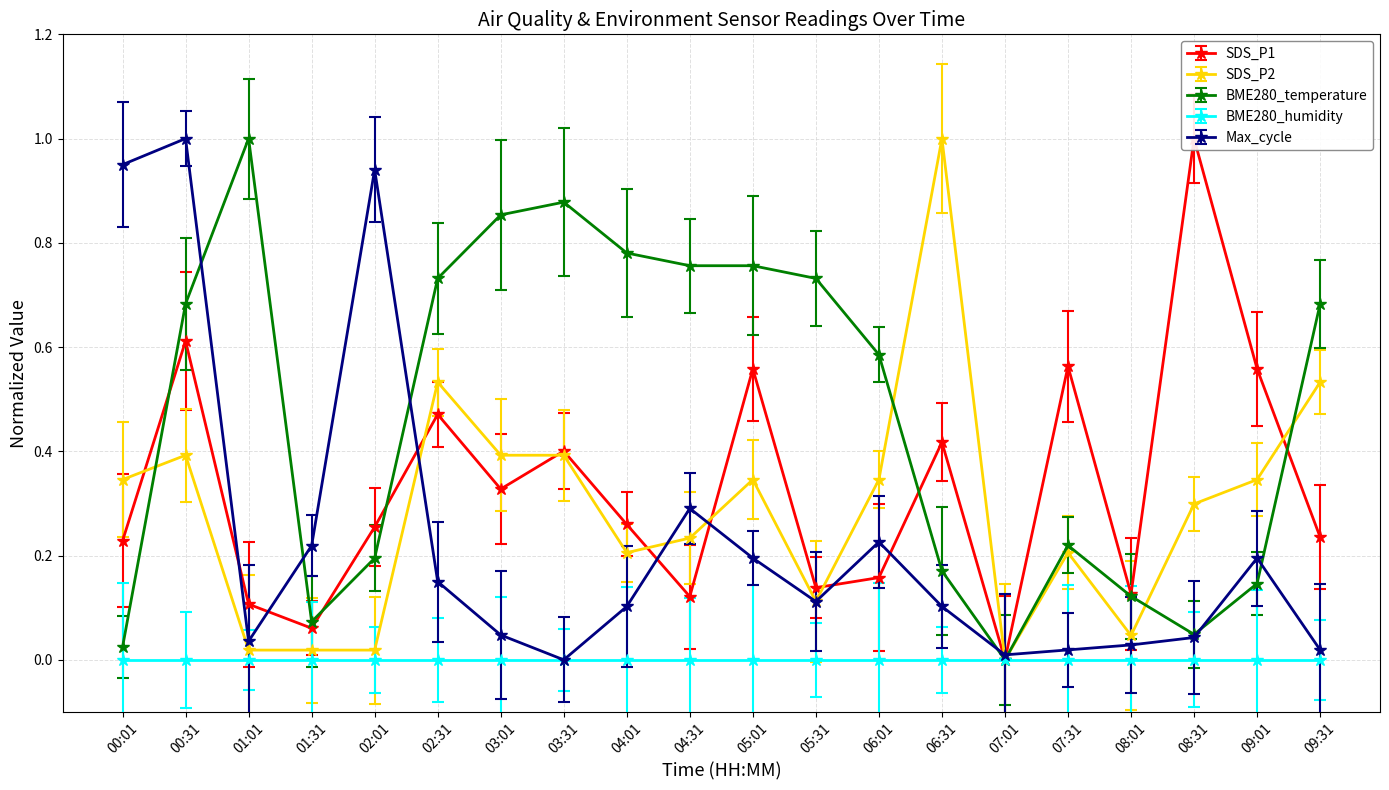

In SDS_P1, how many points are higher than both neighbors (excluding endpoints)?

7